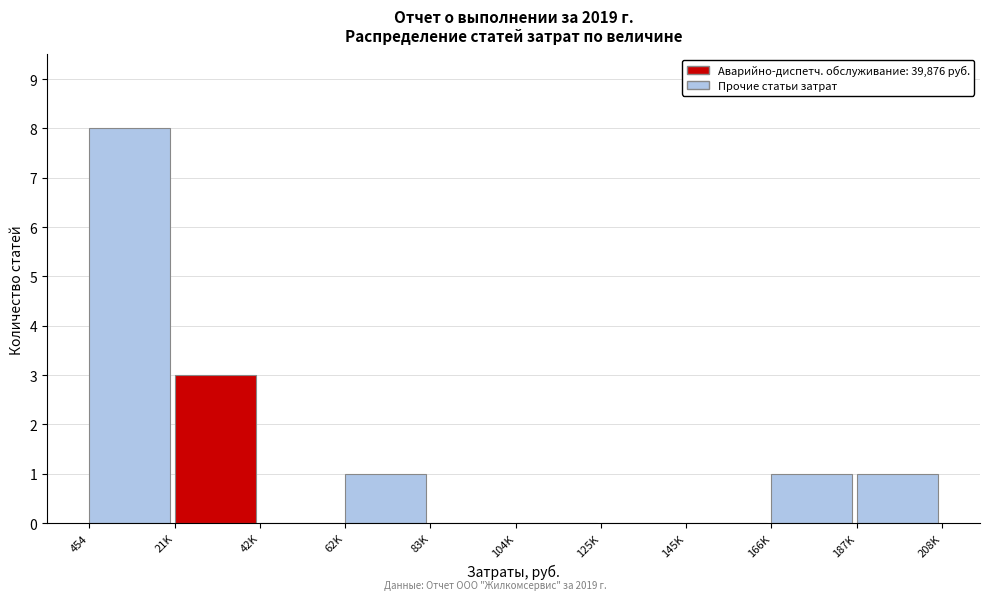

Reading right to left, list all the values displayed in this chart.

187K=1	166K=1	145K=0	125K=0	104K=0	83K=0	62K=1	42K=0	21K=3	454=8